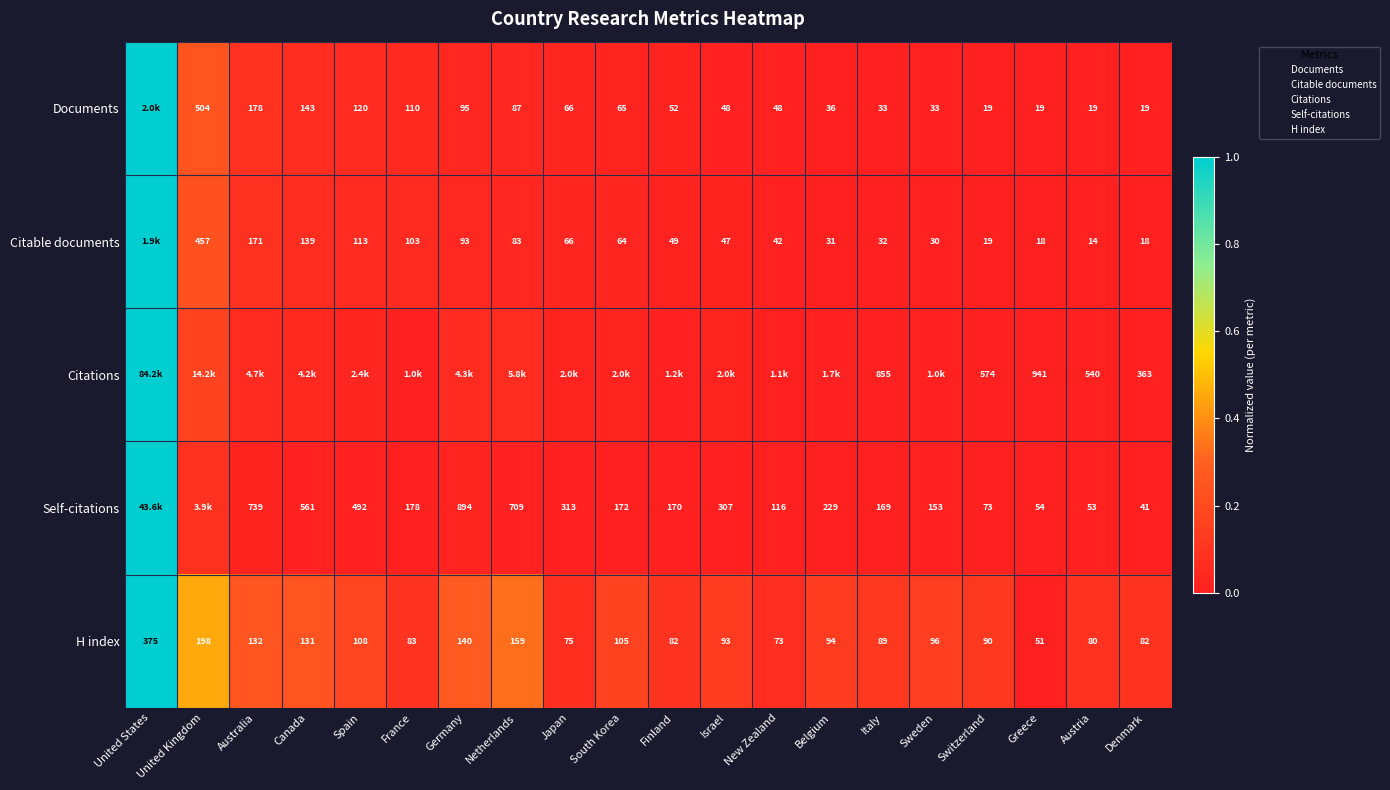

Is the value of Citations at Germany greater than the value of Documents at Finland?

Yes